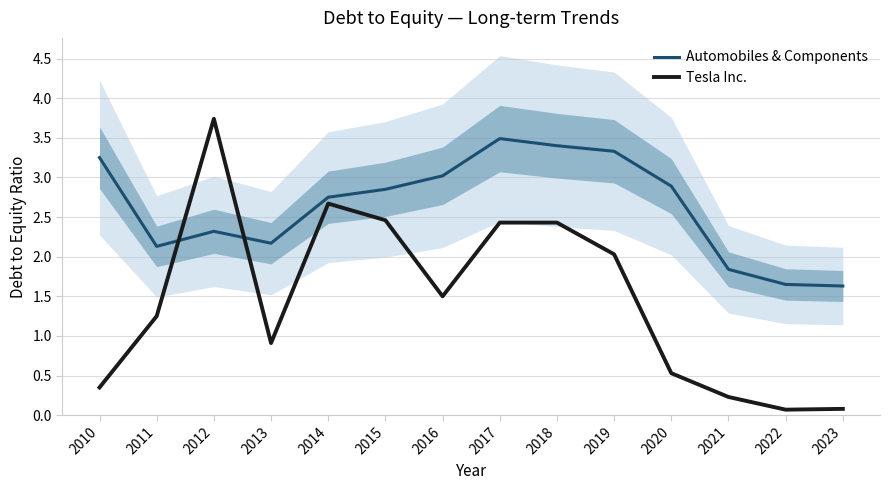

What is the difference between the second highest and minimum values in the Automobiles & Components series?

1.8